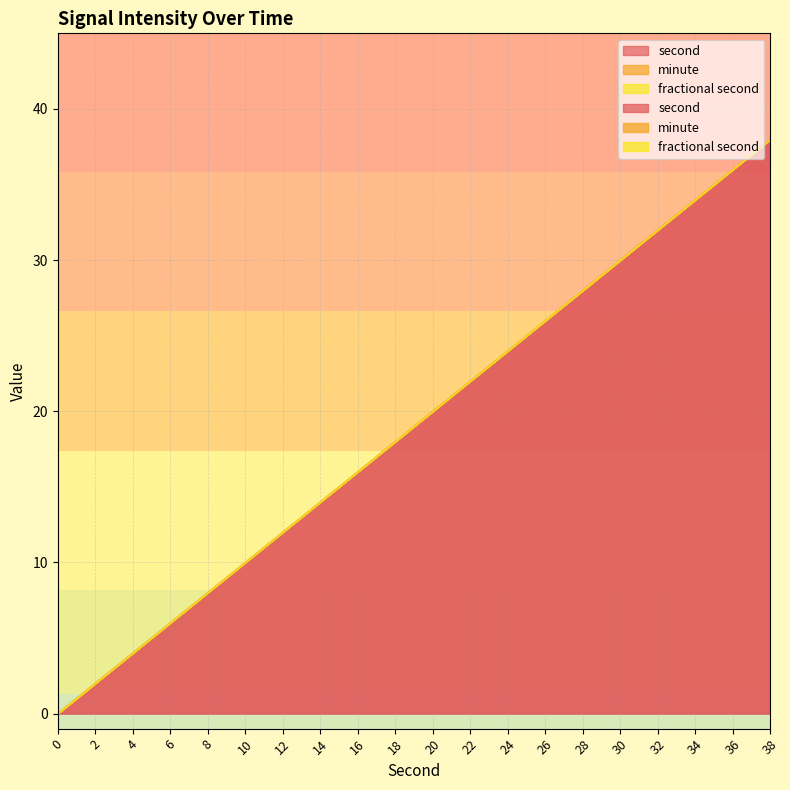

The value of second at 4 is 5. True or false?

False